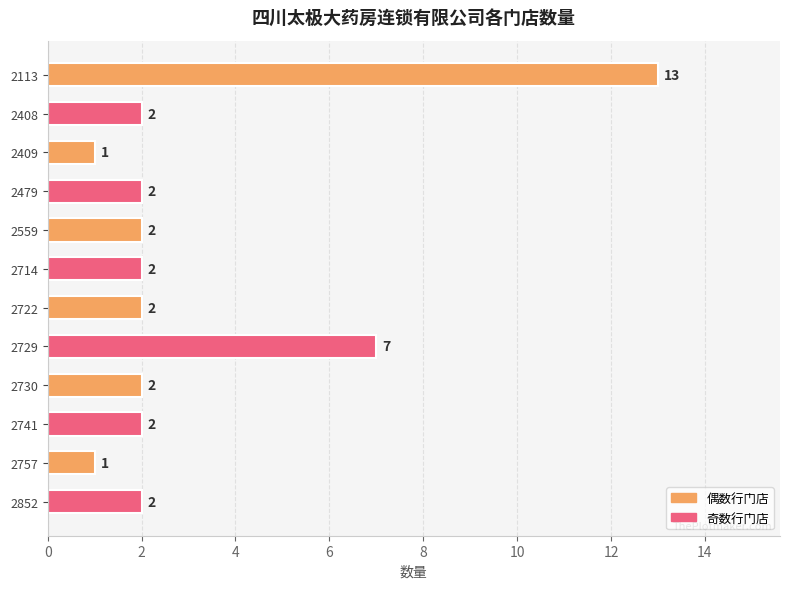

What is the average value?

3